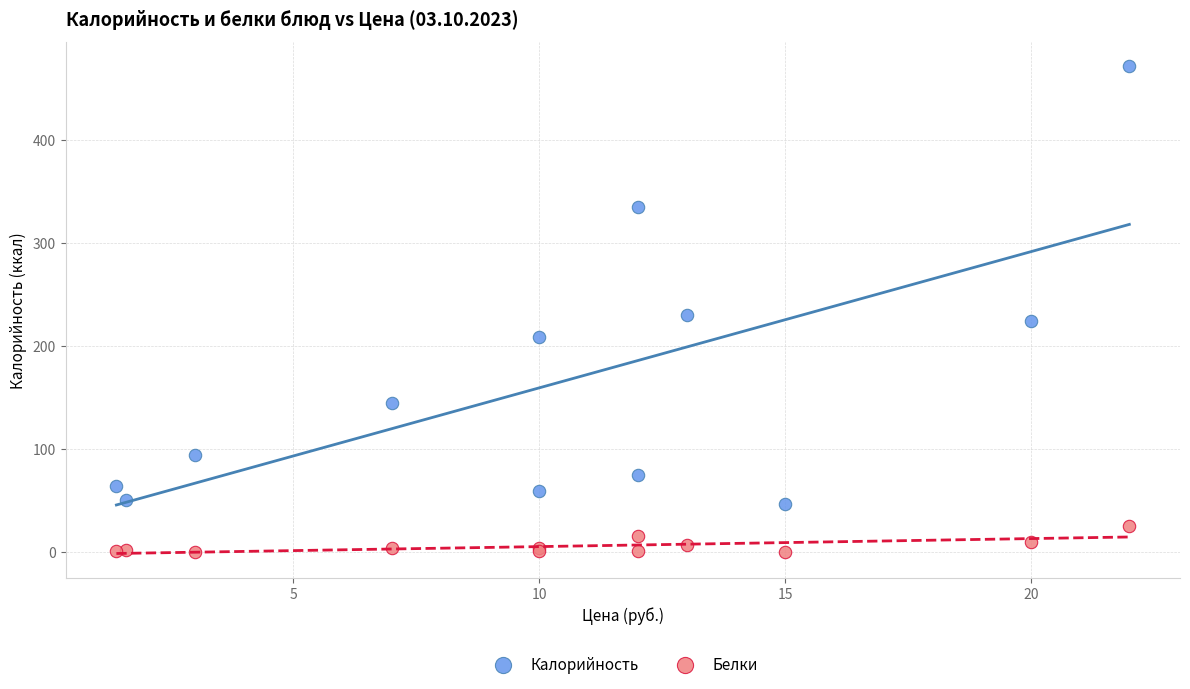

What are all the series names shown in the legend?

Калорийность, Белки